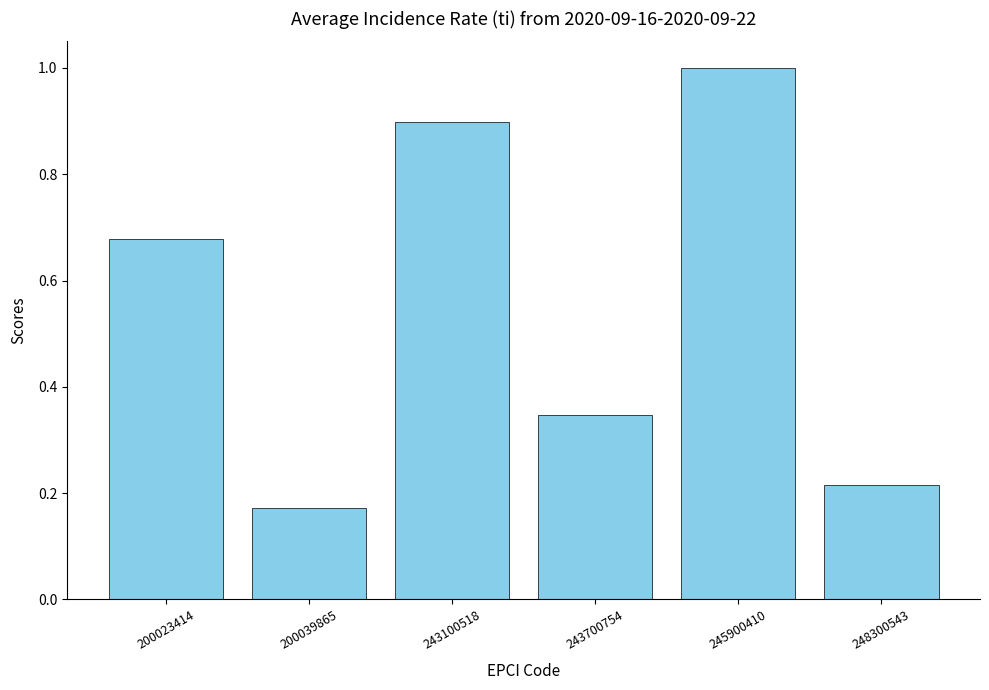

How many values are between 0 and 1?

6